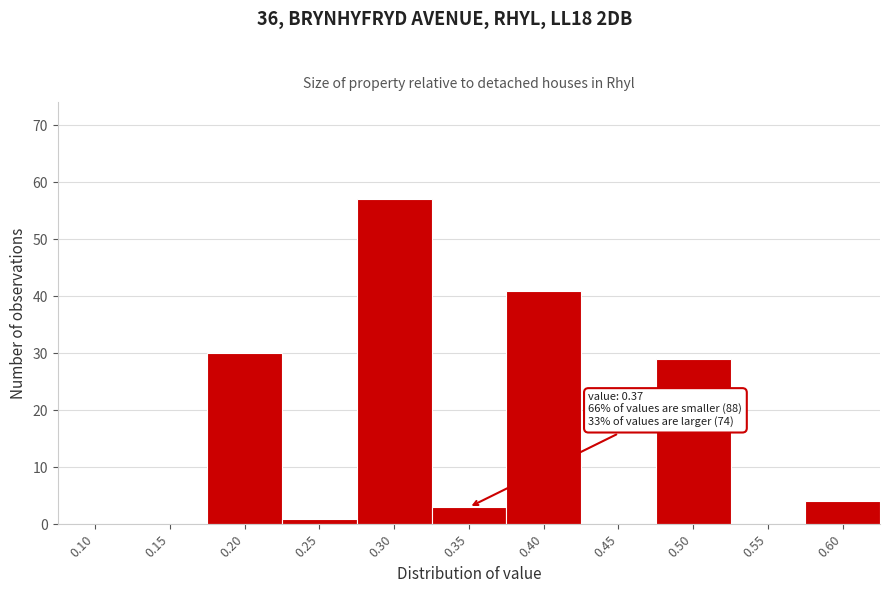

Reading right to left, list all the values displayed in this chart.

0.60=4	0.55=0	0.50=29	0.45=0	0.40=41	0.35=3	0.30=57	0.25=1	0.20=30	0.15=0	0.10=0